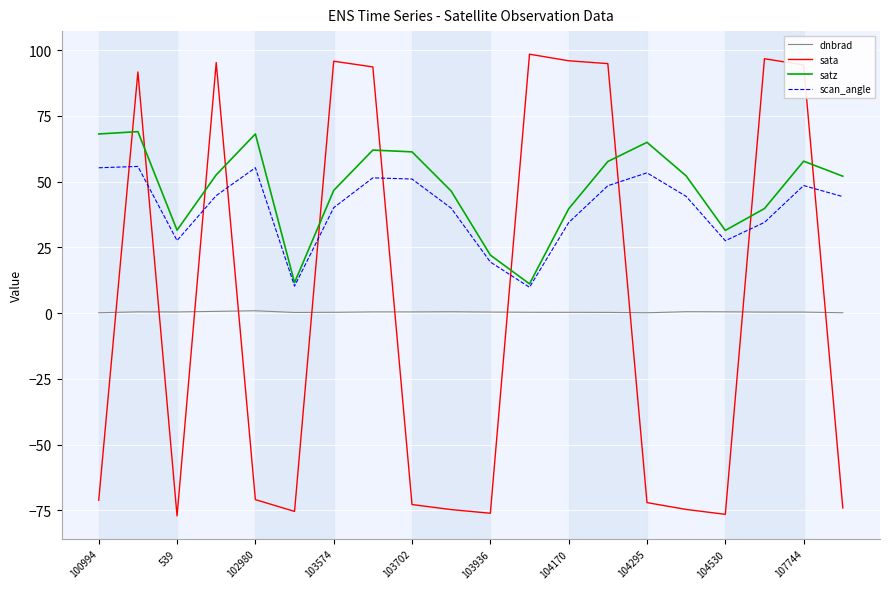

After their last crossing, which series has the higher values: sata or scan_angle?

scan_angle